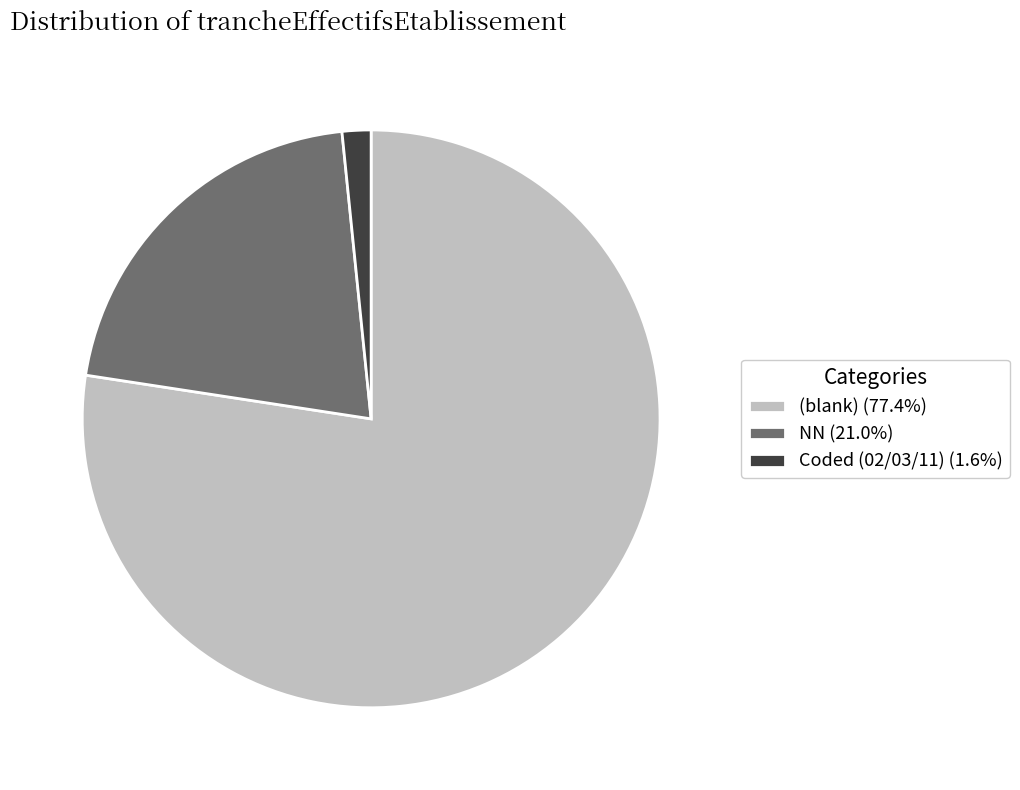

What is the ratio of the value at (blank) (77.4%) to the value at NN (21.0%)?

3.7